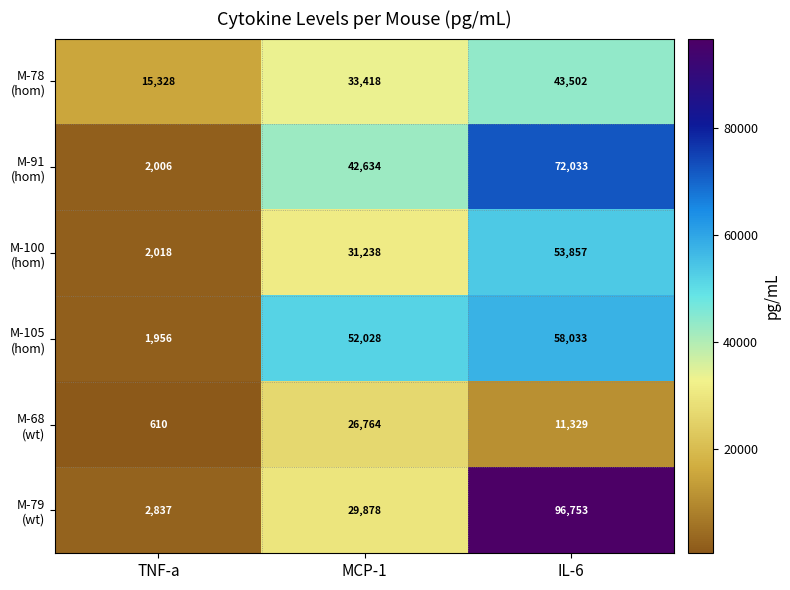

What is the greatest value displayed?

96753